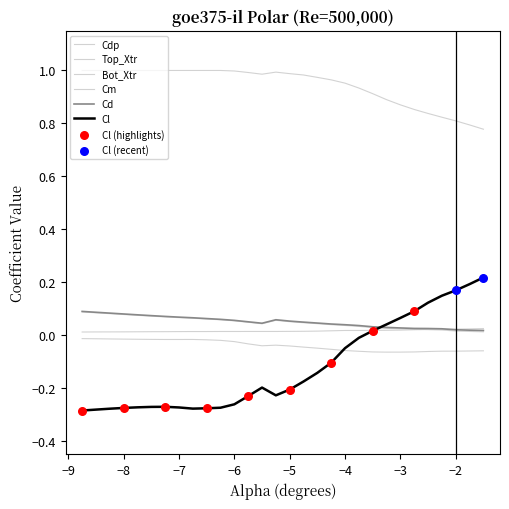

At how many categories does at least one series exceed 0?

30